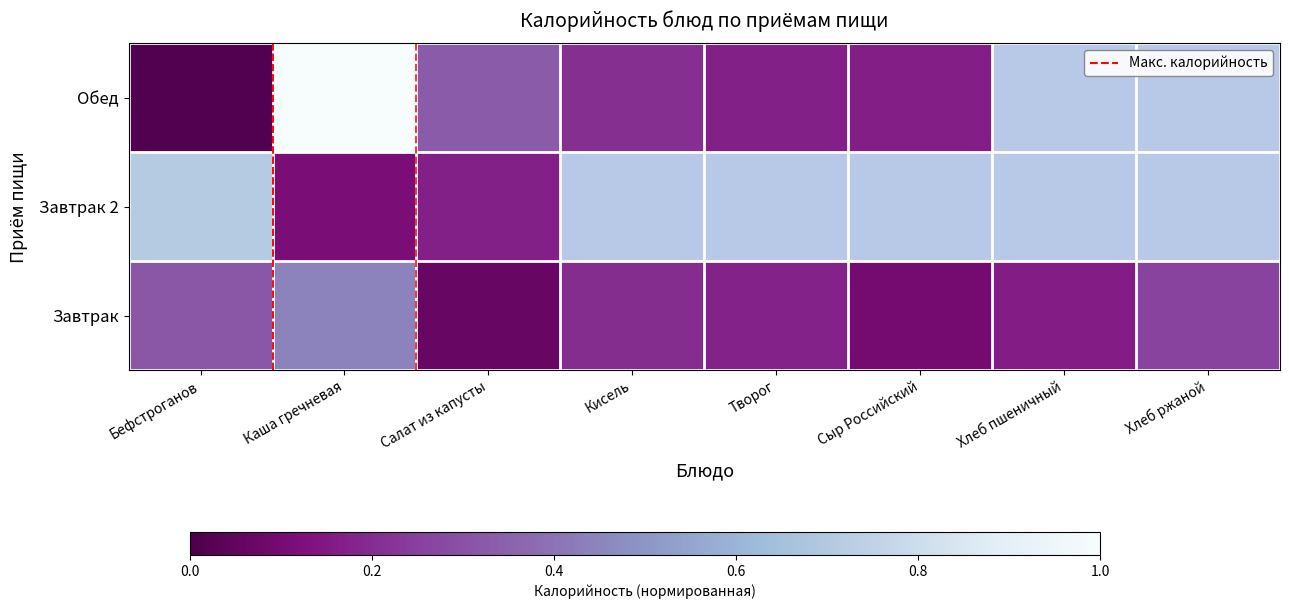

Between Кисель and Хлеб ржаной, which is larger?

Хлеб ржаной